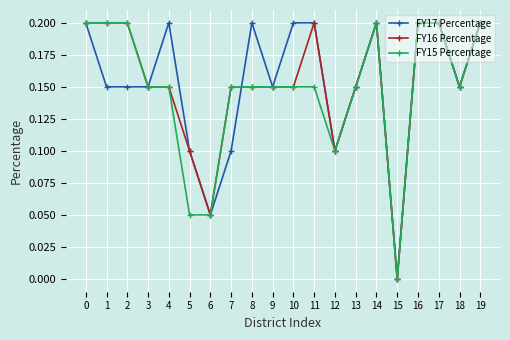

The FY17 Percentage series shows 0.1 at 5. True or false?

True